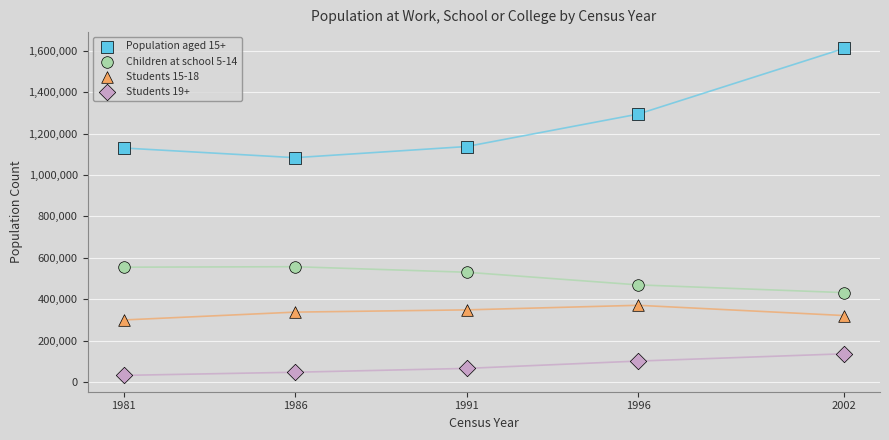

Which series has the largest Y range (max minus min)?

Population aged 15+